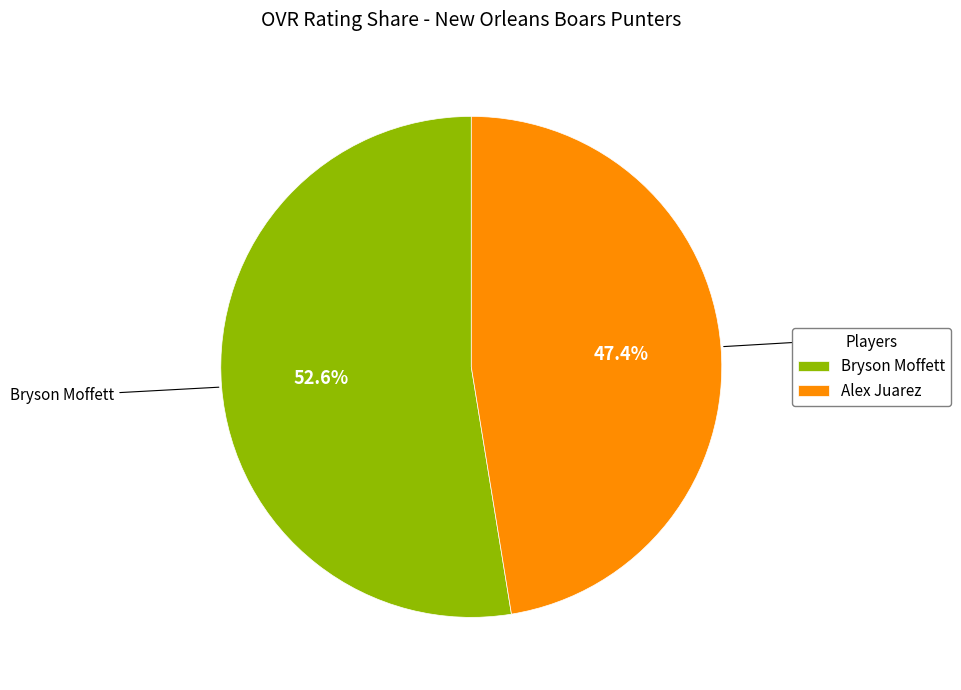

To the nearest percent, what is the combined percentage of Alex Juarez and Bryson Moffett?

100%